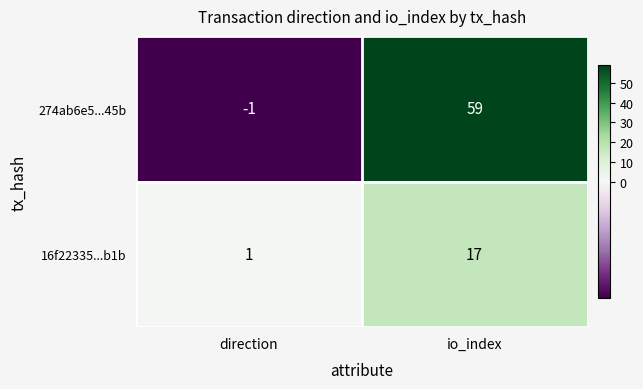

Which series has the widest spread of values?

274ab6e5...45b